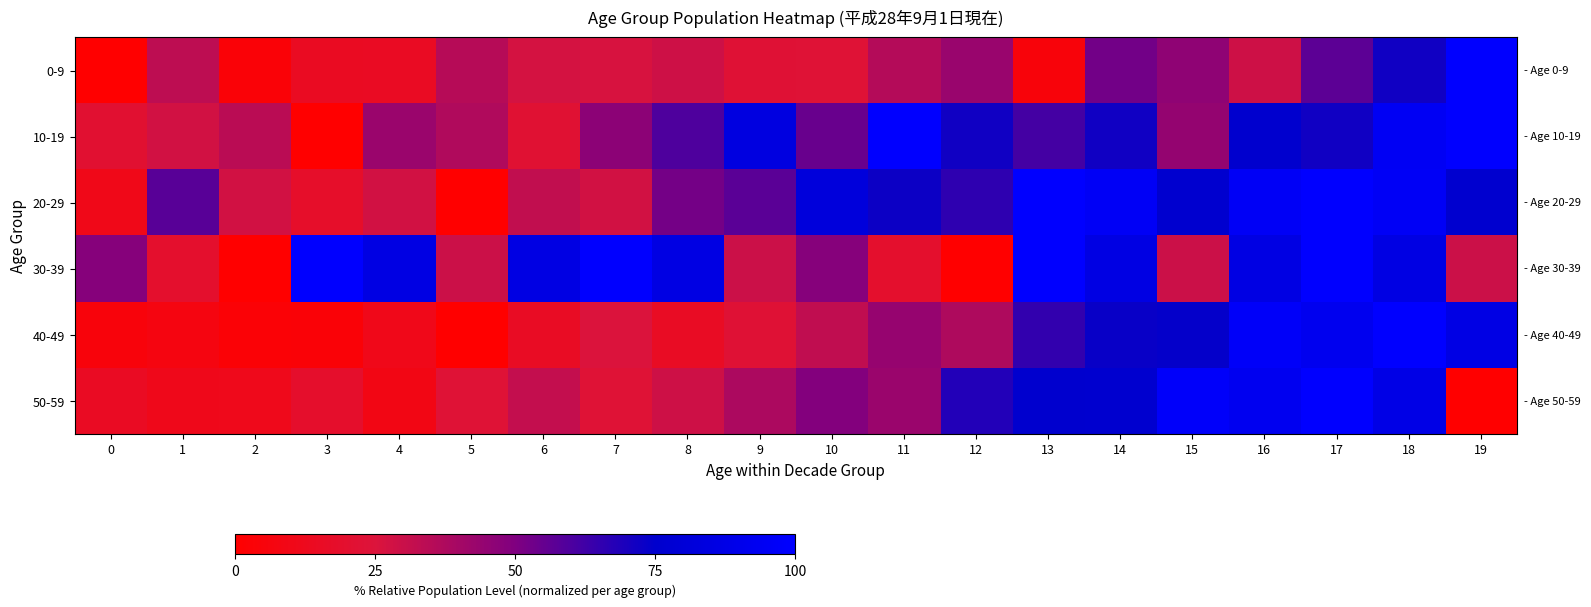

Reading left to right, list all the values displayed in this chart.

0-9: 0=0.0	1=33.6	2=3.5	3=14.8	4=15.2	5=35.5	6=27.3	7=26.6	8=29.3	9=22.7	10=23.0	11=35.9	12=43.4	13=4.7	14=52.7	15=46.1	16=29.3	17=57.0	18=71.9	19=100.0
10-19: 0=20.8	1=27.8	2=34.4	3=0.0	4=42.7	5=36.8	6=21.9	7=46.5	8=59.7	9=84.7	10=54.5	11=100.0	12=71.5	13=61.5	14=71.5	15=44.4	16=75.7	17=71.5	18=94.8	19=99.7
20-29: 0=10.4	1=57.6	2=28.1	3=17.6	4=28.1	5=0.0	6=32.4	7=28.1	8=52.2	9=57.2	10=82.4	11=72.3	12=65.8	13=100.0	14=95.3	15=75.9	16=95.3	17=100.0	18=95.3	19=75.9
30-39: 0=48.4	1=18.9	2=0.0	3=100.0	4=86.3	5=29.5	6=86.3	7=100.0	8=86.3	9=29.5	10=48.4	11=18.9	12=0.0	13=100.0	14=86.3	15=29.5	16=86.3	17=100.0	18=86.3	19=29.5
40-49: 0=4.8	1=7.1	2=2.8	3=3.3	4=10.8	5=0.0	6=15.6	7=25.3	8=15.6	9=22.5	10=32.5	11=44.0	12=37.4	13=65.1	14=73.2	15=73.8	16=97.2	17=92.1	18=100.0	19=86.4
50-59: 0=15.1	1=11.2	2=11.6	3=18.5	4=8.6	5=22.8	6=31.8	7=22.8	8=29.2	9=38.3	10=48.9	11=42.8	12=68.1	13=75.5	14=76.1	15=97.4	16=92.7	17=100.0	18=87.6	19=0.0